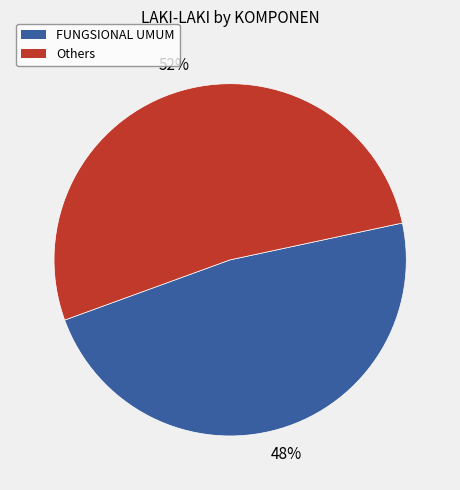

Approximately how many times larger is the value at FUNGSIONAL UMUM compared to Others?

0.9